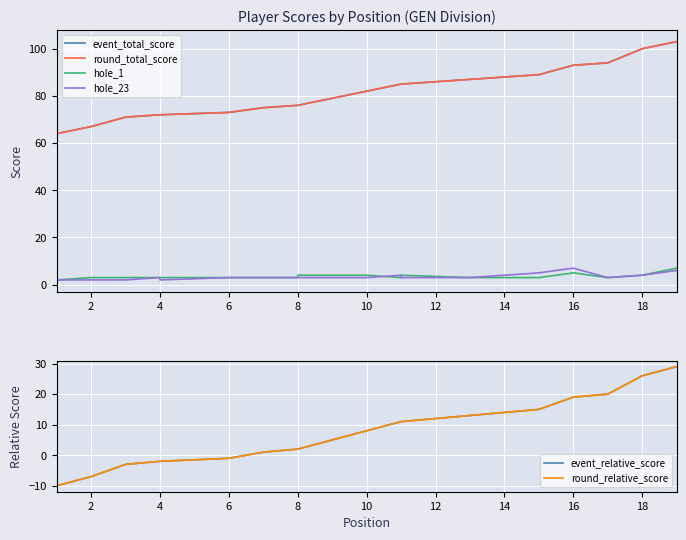

Between 6 and 16, which is larger?

16